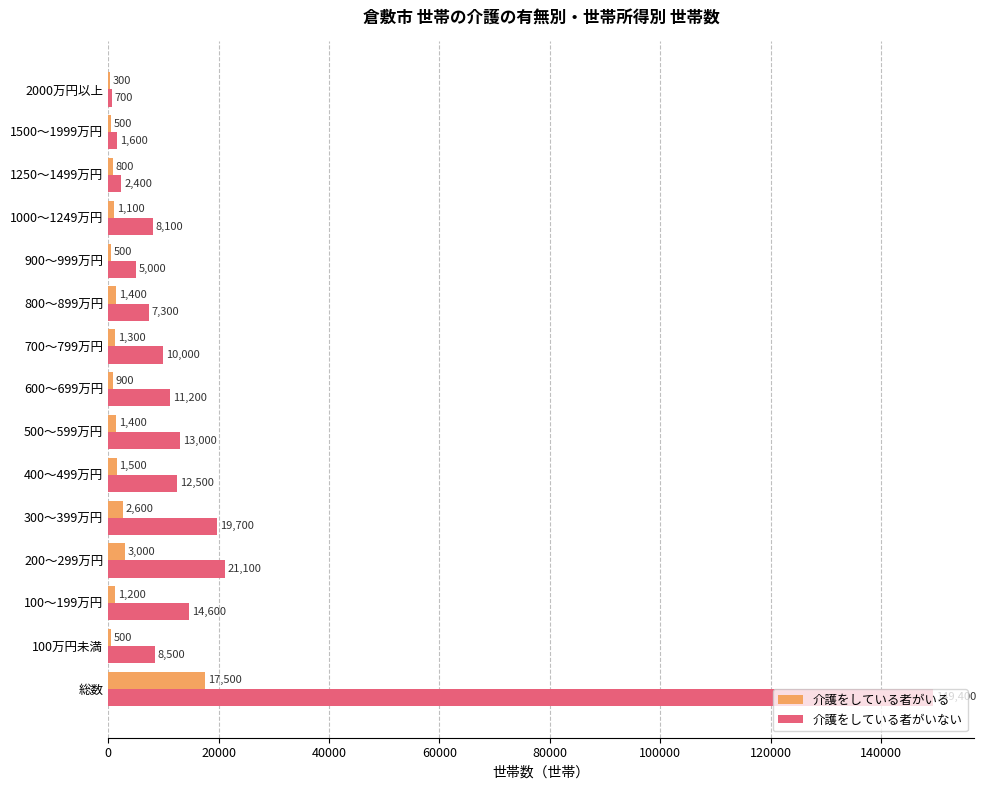

The value of 介護をしている者がいない at 100万円未満 is 13990. True or false?

False